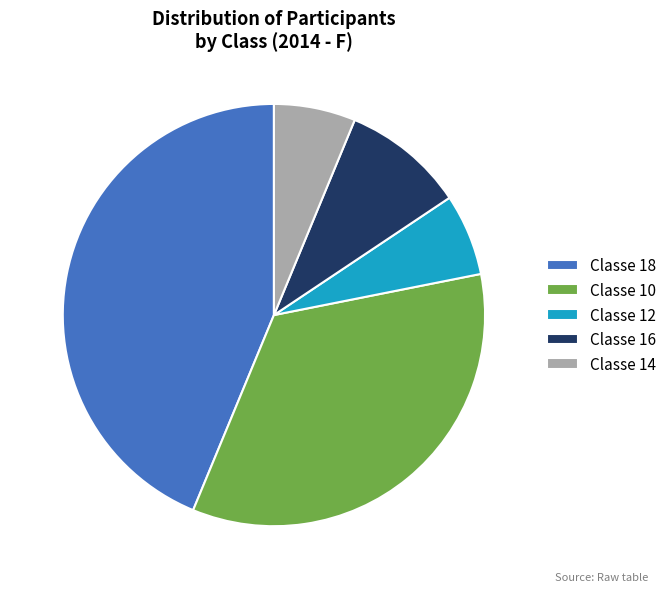

How many segments does this pie chart have?

5